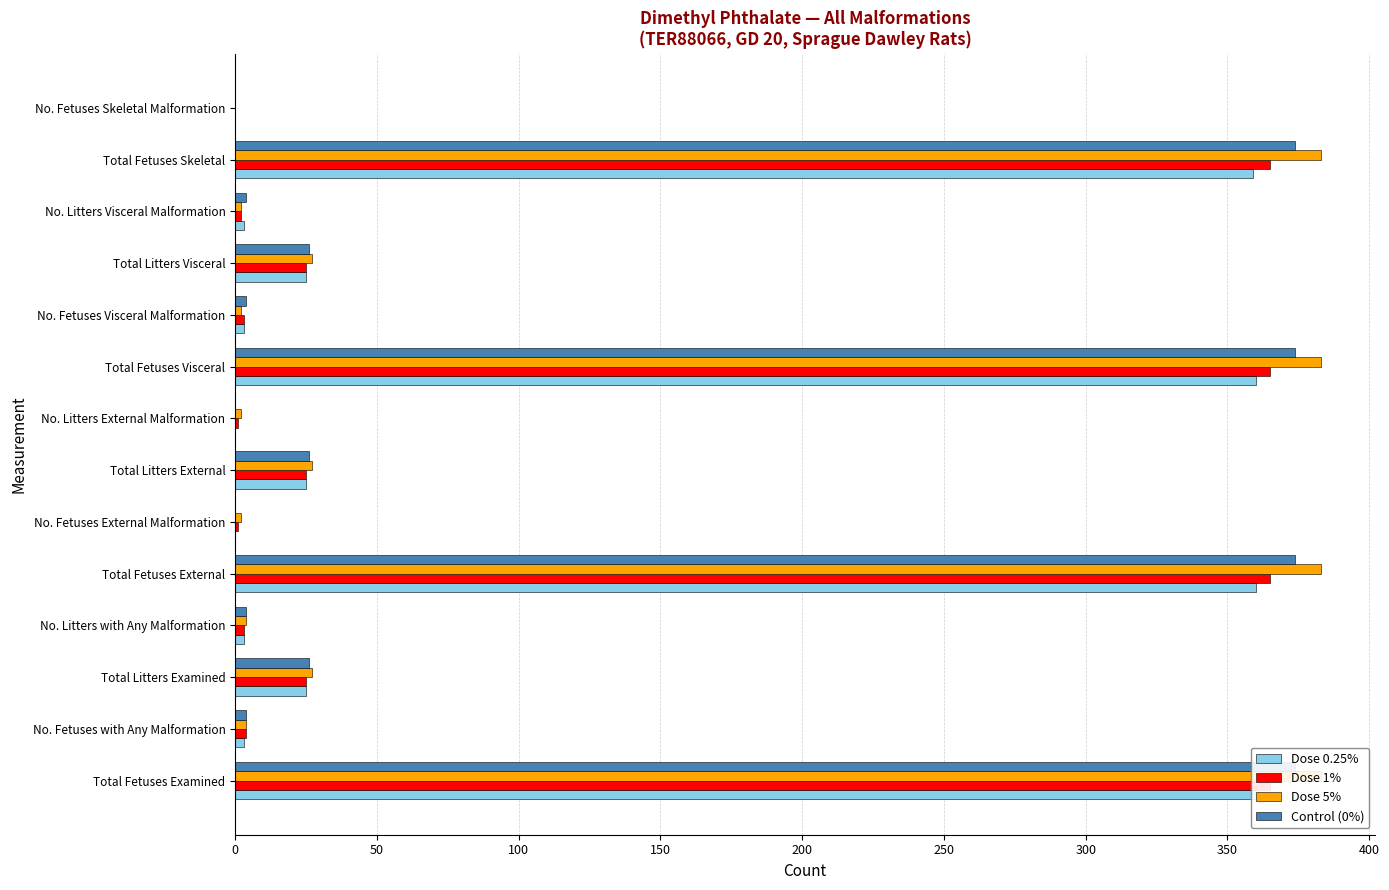

How many groups of bars are there?

14